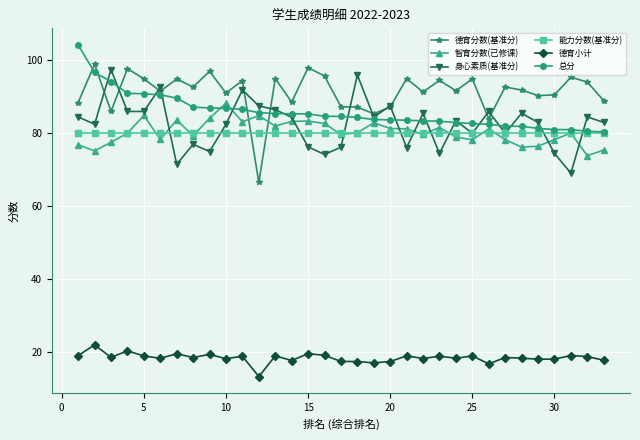

What is the value of the 德育分数(基准分) point at the 11th from the left?

94.5